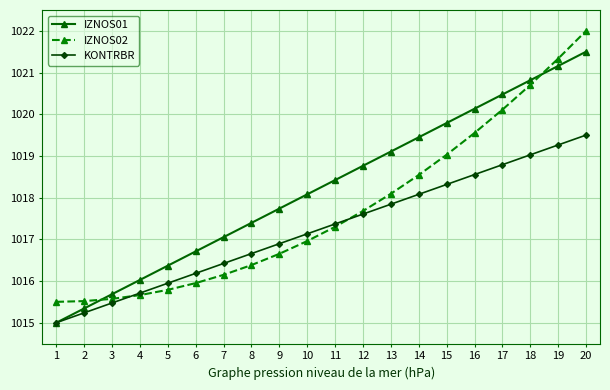

Is the value of KONTRBR at 18 greater than the value of IZNOS02 at 8?

Yes